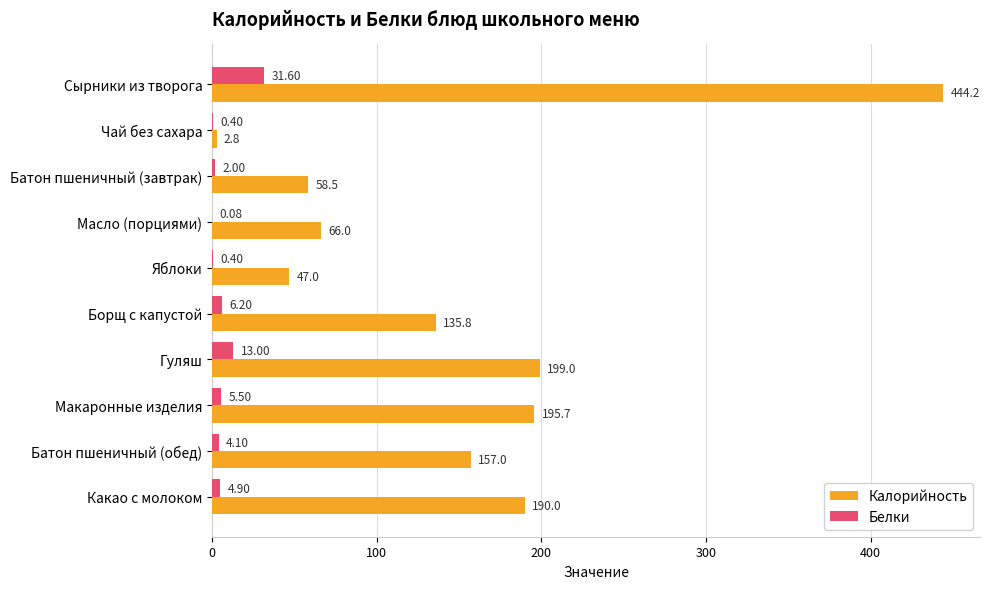

What is the sum of the Белки values at Батон пшеничный (завтрак) and Борщ с капустой?

8.2